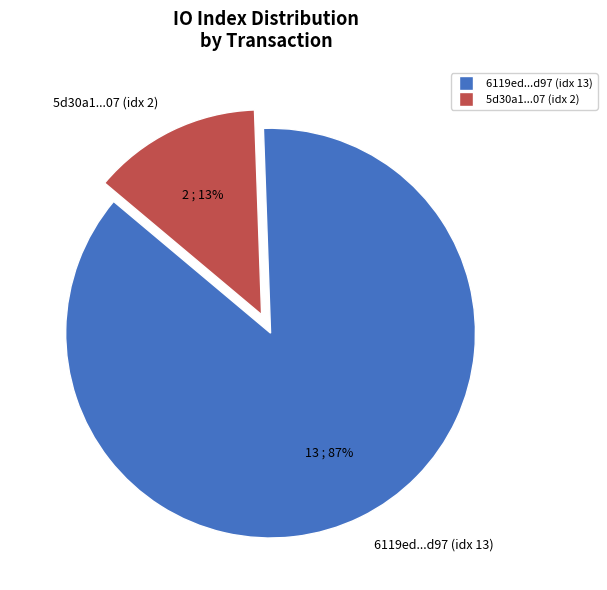

Which has a higher value, 5d30a1...07 (idx 2) or 6119ed...d97 (idx 13)?

6119ed...d97 (idx 13)